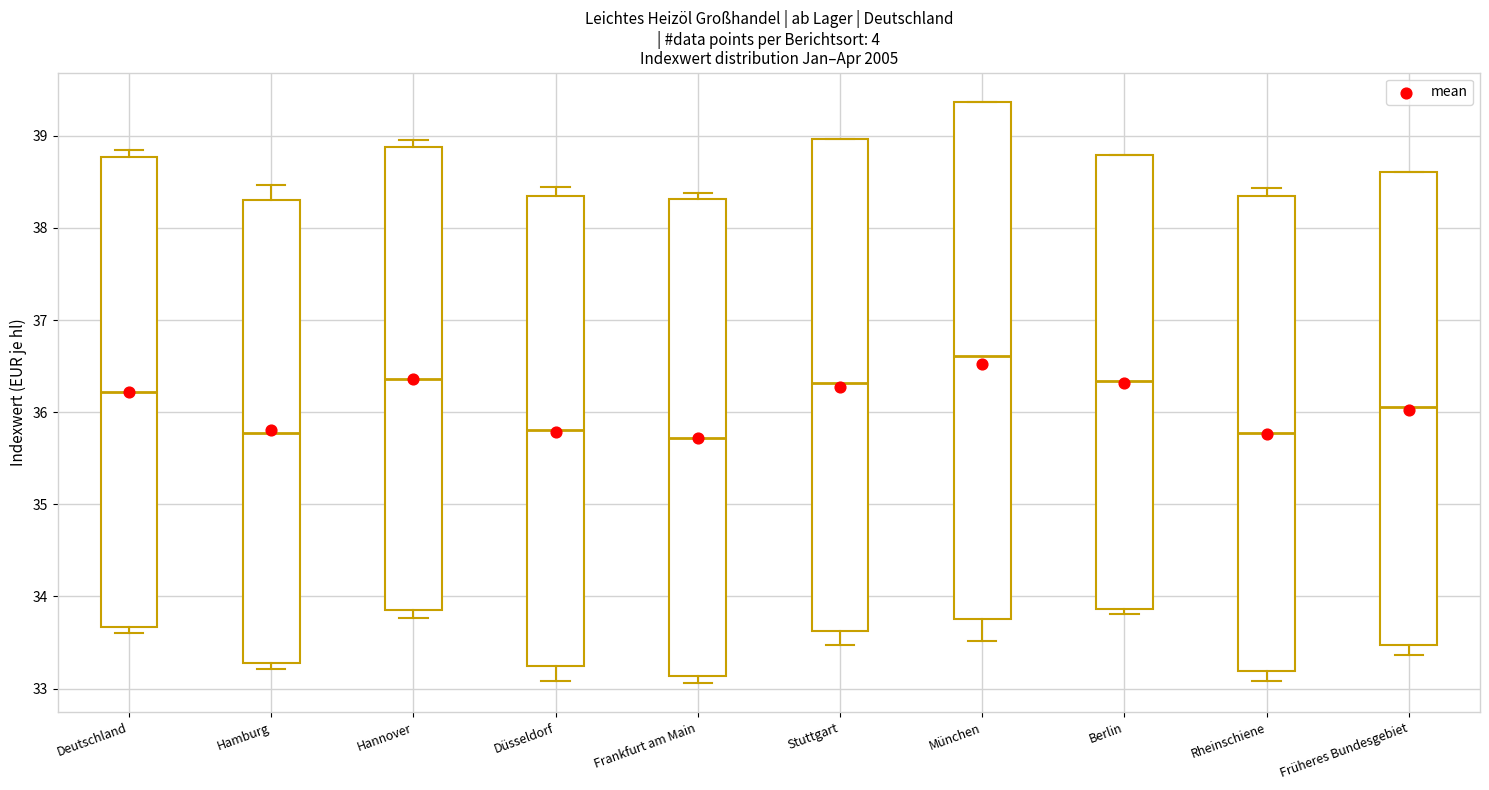

Where is the lower edge of the box for Berlin on the y-axis? The values are not printed on the chart, so give them approximately, as read against the axis.

33.9